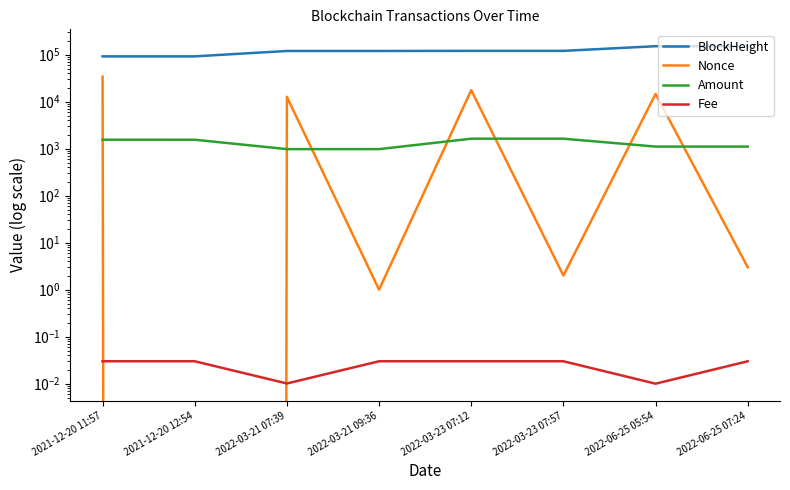

True or false: Amount and BlockHeight intersect in this chart.

False